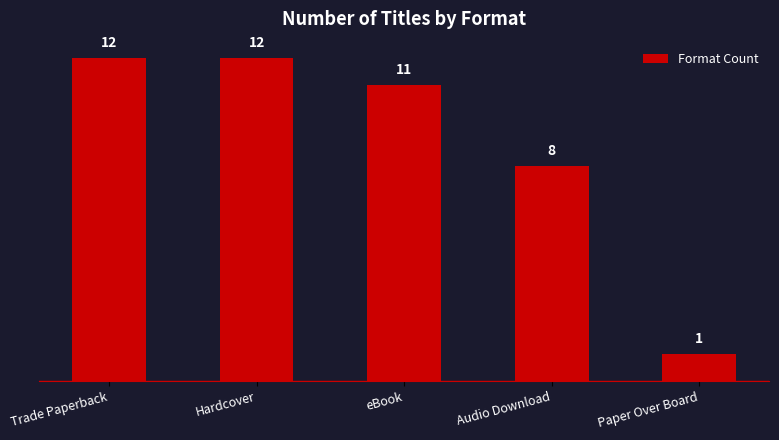

How many data points does each series have?

5